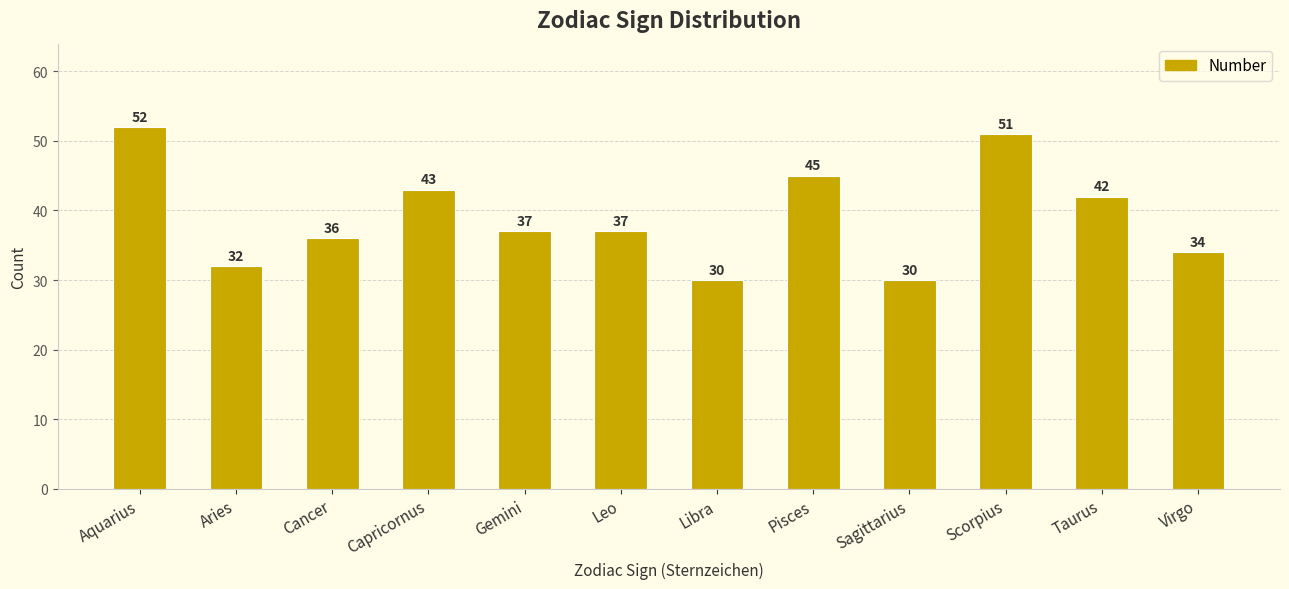

Does the chart contain any negative values?

No